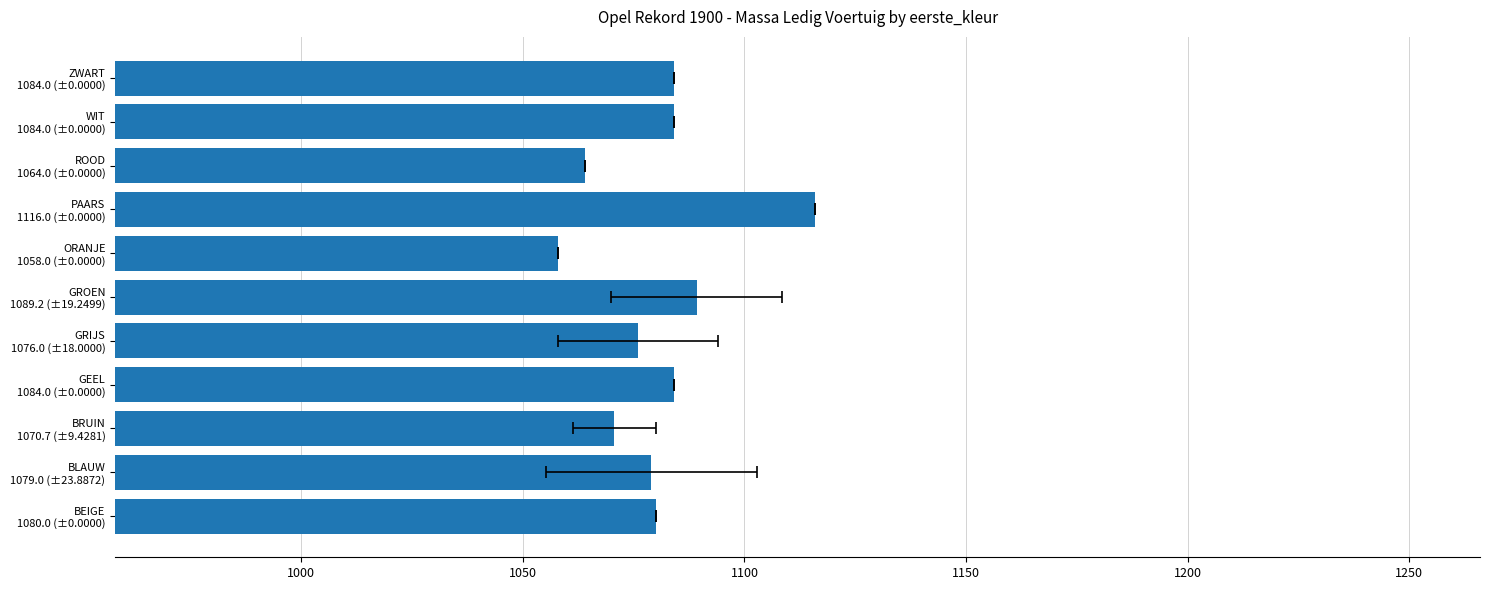

Is it true that the value at BRUIN 1070.7 (±9.4281) is 1070.7?

True